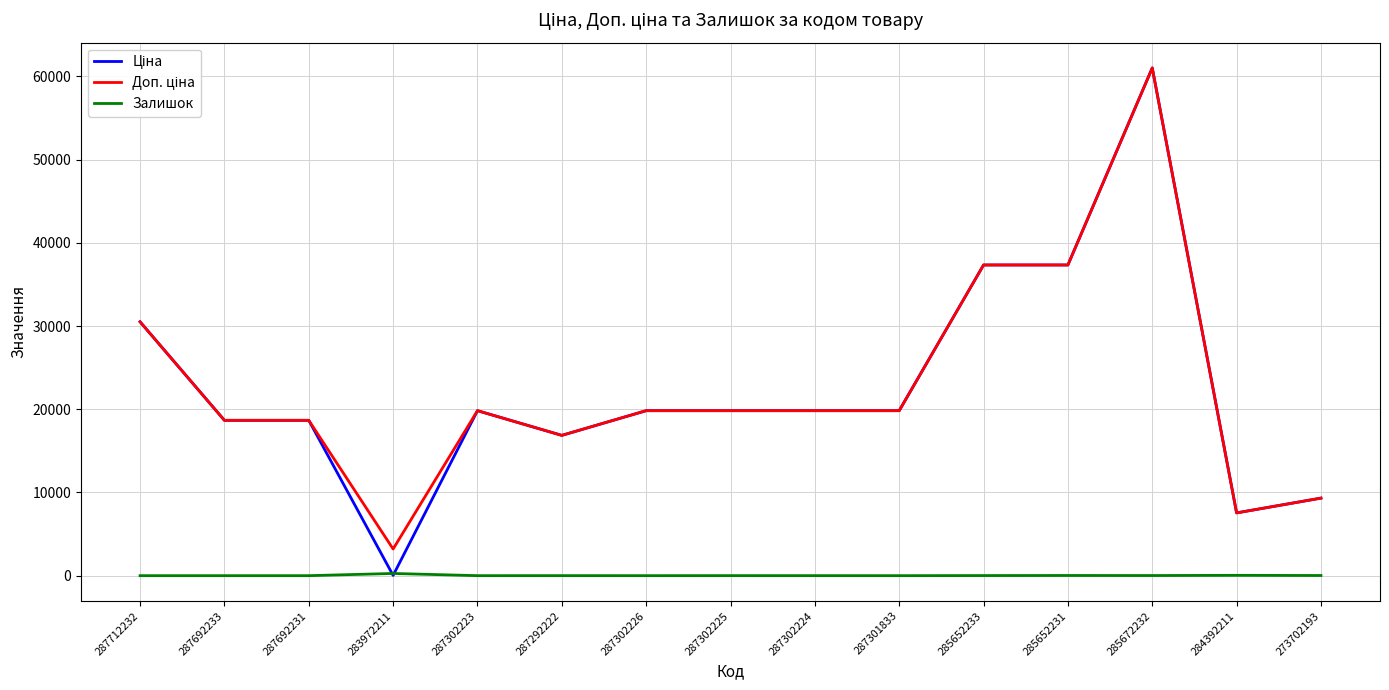

What is the total value across all series at 287692233?

37343.0